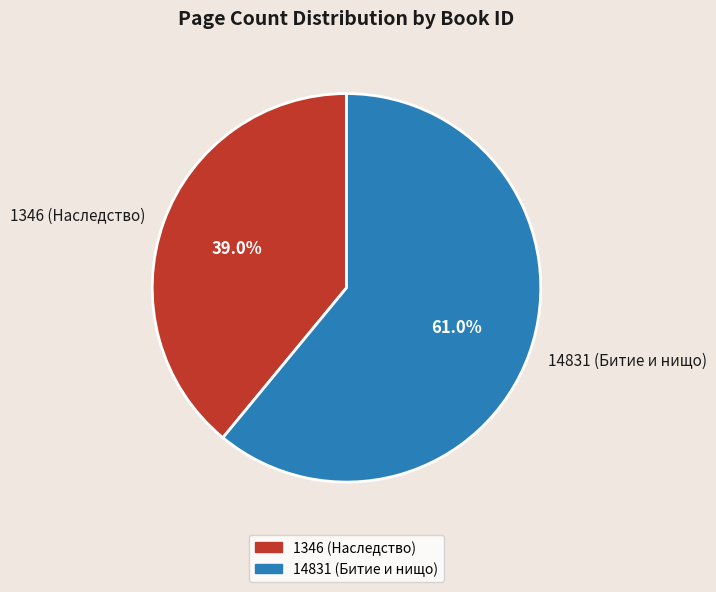

Is the sum of 1346 (Наследство) and 14831 (Битие и нищо) greater than half?

Yes